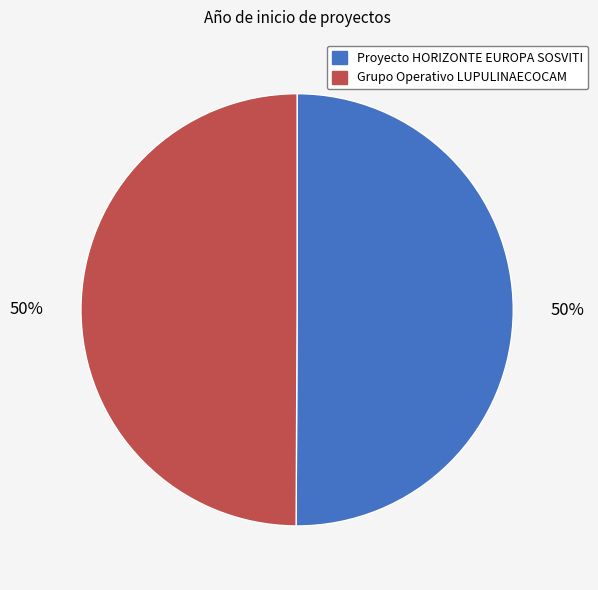

What percentage is the Proyecto HORIZONTE EUROPA SOSVITI slice, to the nearest percent?

50%